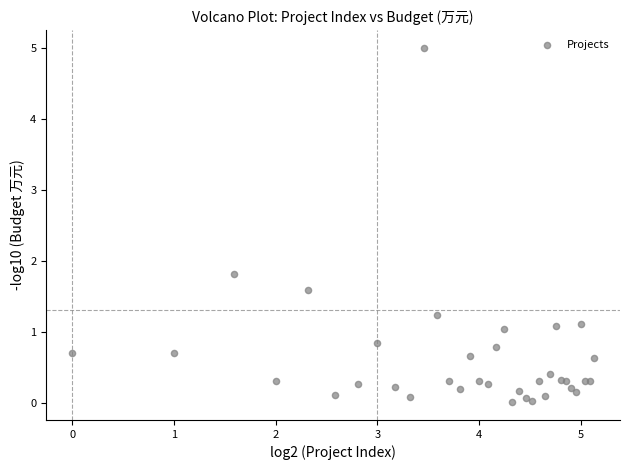

What Y value in the scatter plot is closest to 2?

1.8